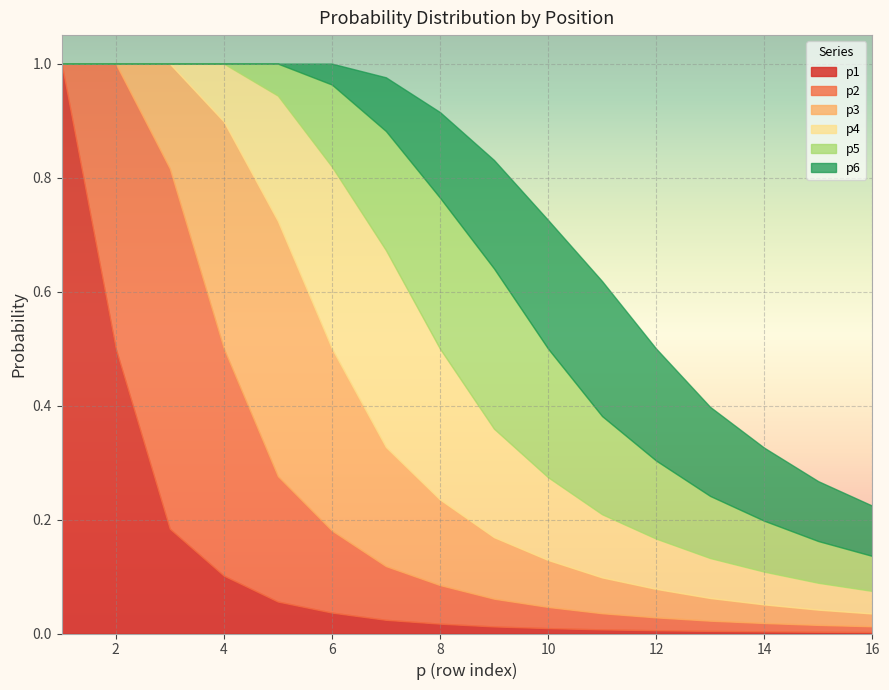

At which label does p5 reach its peak?

9